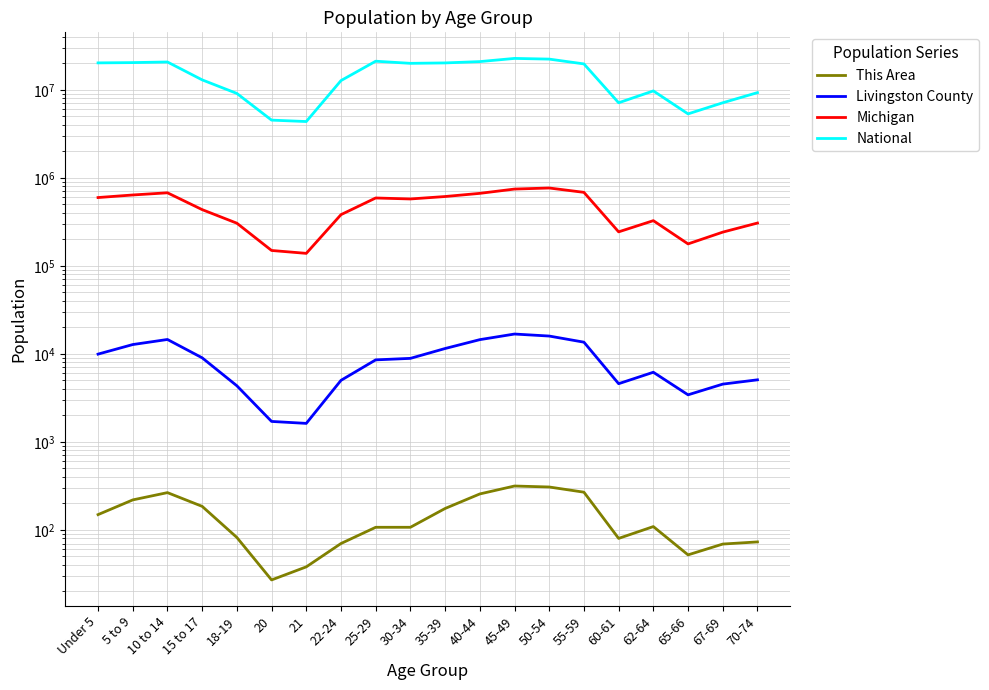

What is the label of the 15th point from the right?

20